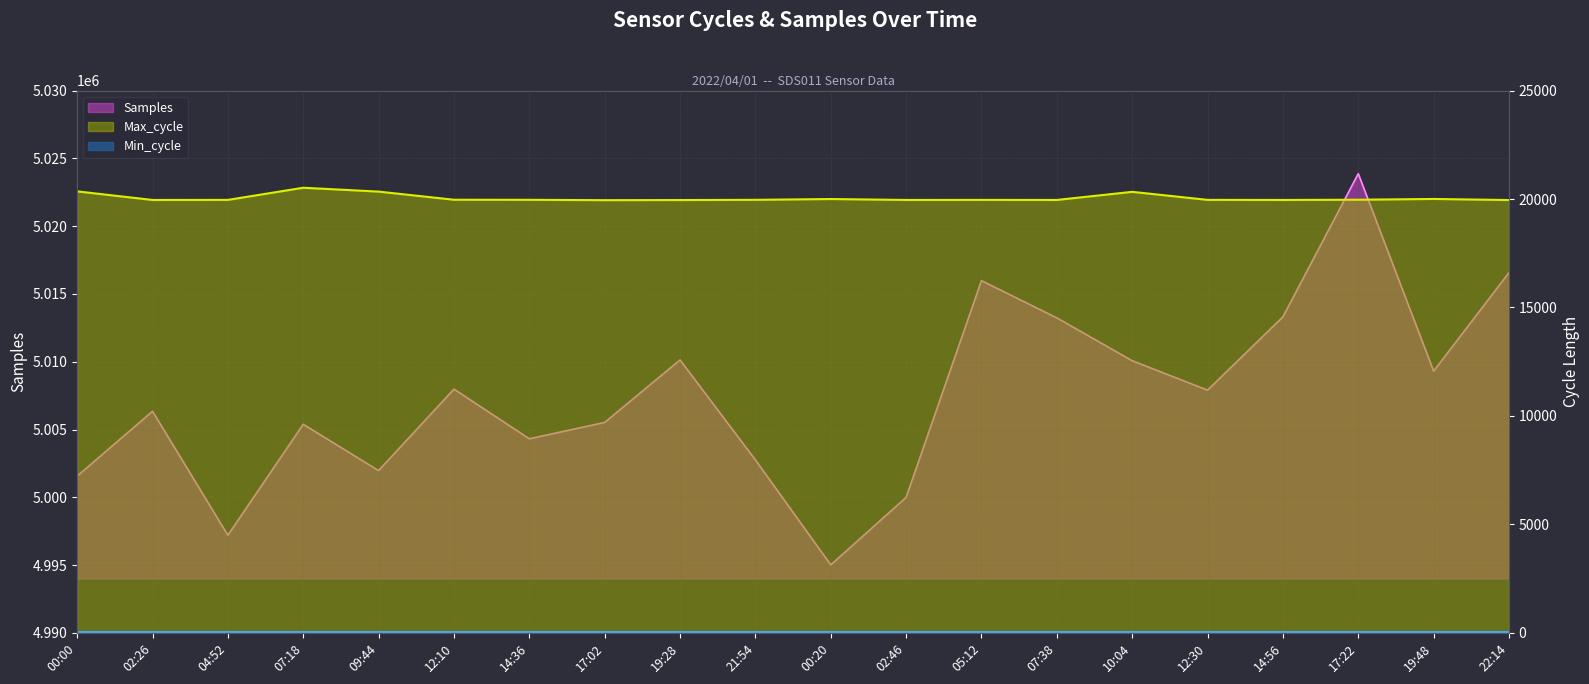

What is the sum of all Samples values?

100148438